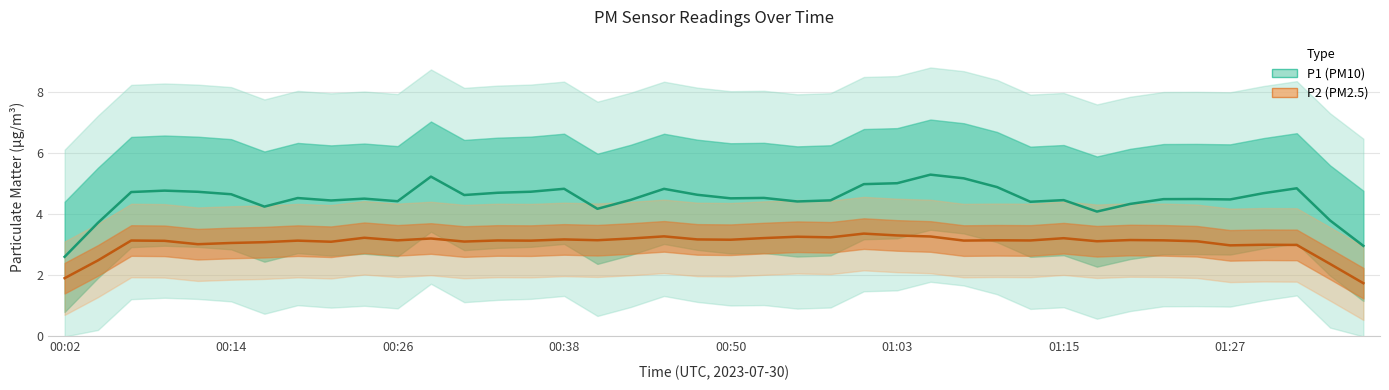

How many series are shown in this chart?

2